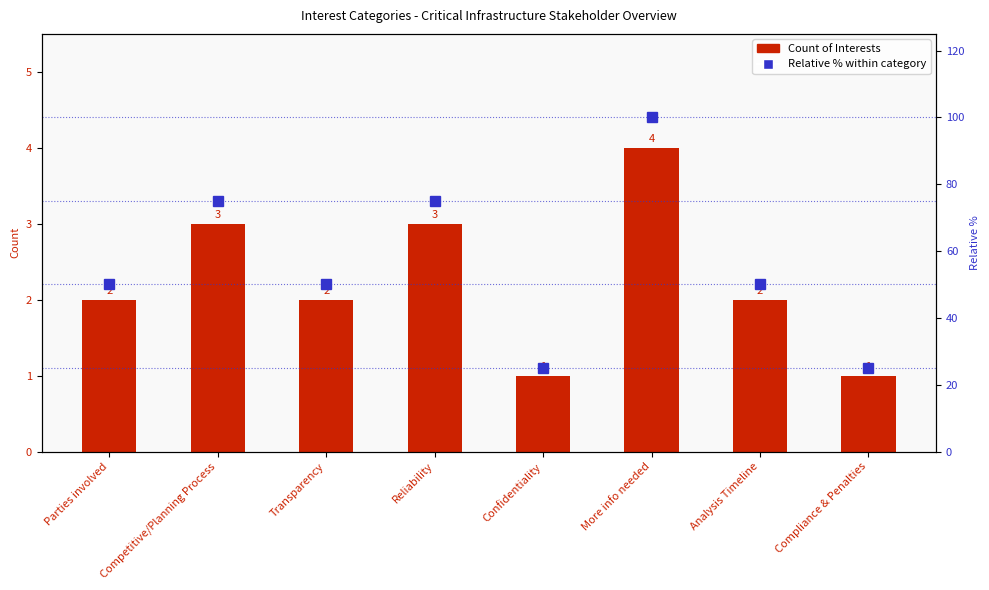

What is the label of the 7th bar from the right?

Competitive/Planning Process